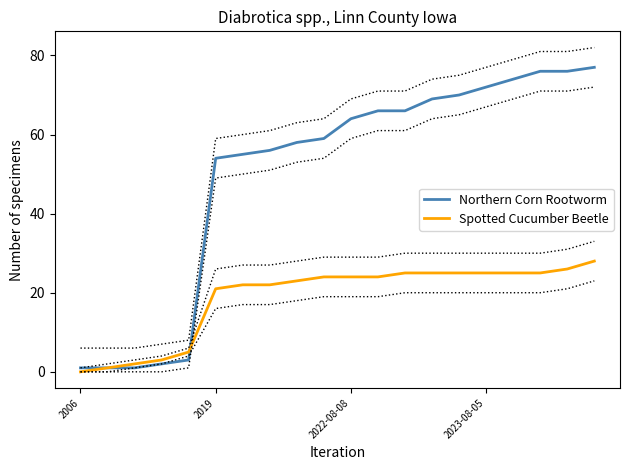

At which label does Northern Corn Rootworm first exceed 64?

11